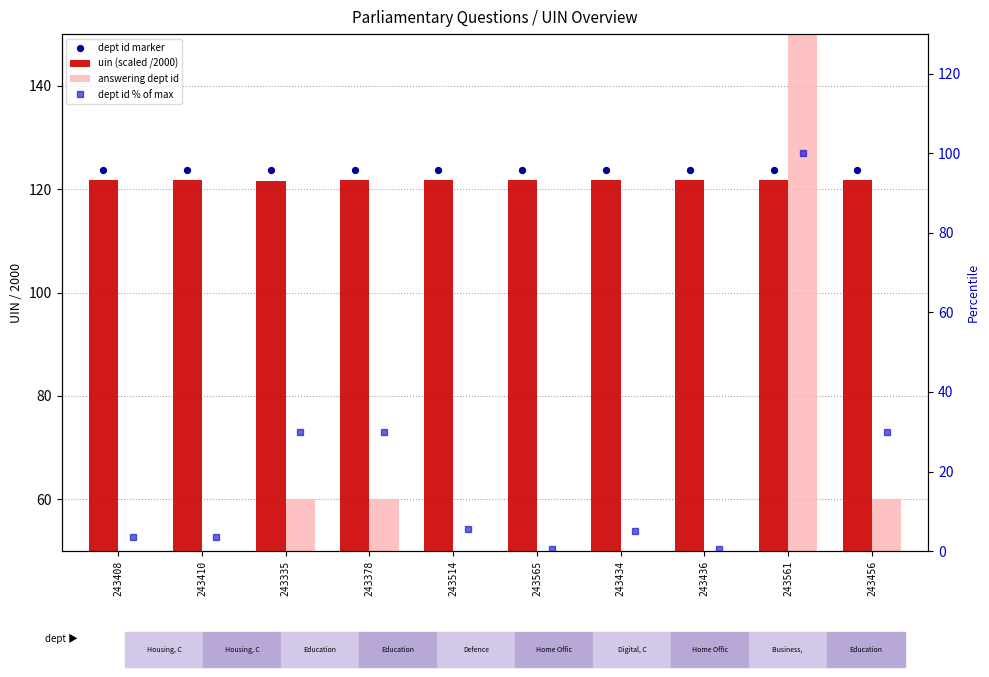

At how many categories does at least one series exceed 166?

1